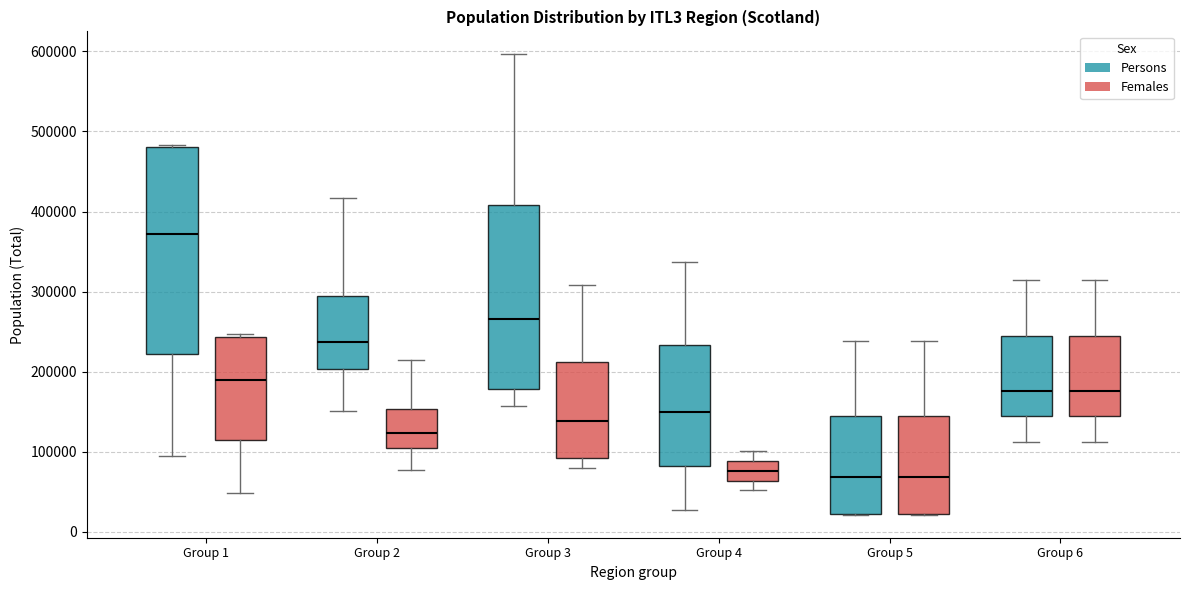

Reading left to right, read every box against the y-axis: the position of its median line, the range the box covers, and the ends of its whiskers. The values are not printed on the chart, so give them approximately, as read against the axis.

Group 1 (Persons): median 370000, box 220000 to 480000, whiskers 90000 to 480000
Group 1 (Females): median 190000, box 110000 to 240000, whiskers 50000 to 250000
Group 2 (Persons): median 240000, box 200000 to 300000, whiskers 150000 to 420000
Group 2 (Females): median 120000, box 110000 to 150000, whiskers 80000 to 210000
Group 3 (Persons): median 270000, box 180000 to 410000, whiskers 160000 to 600000
Group 3 (Females): median 140000, box 90000 to 210000, whiskers 80000 to 310000
Group 4 (Persons): median 150000, box 80000 to 230000, whiskers 30000 to 340000
Group 4 (Females): median 80000, box 60000 to 90000, whiskers 50000 to 100000
Group 5 (Persons): median 70000, box 20000 to 140000, whiskers 20000 to 240000
Group 5 (Females): median 70000, box 20000 to 140000, whiskers 20000 to 240000
Group 6 (Persons): median 180000, box 140000 to 250000, whiskers 110000 to 310000
Group 6 (Females): median 180000, box 140000 to 250000, whiskers 110000 to 310000